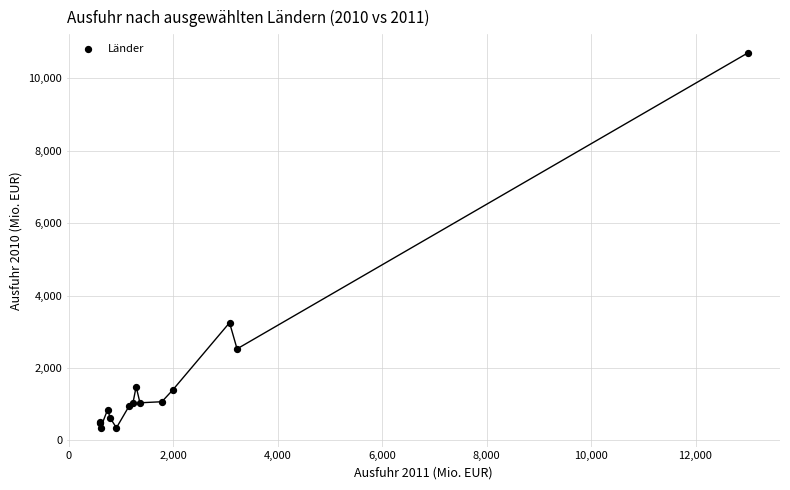

What Y value in the scatter plot is closest to 5520?

3248.7